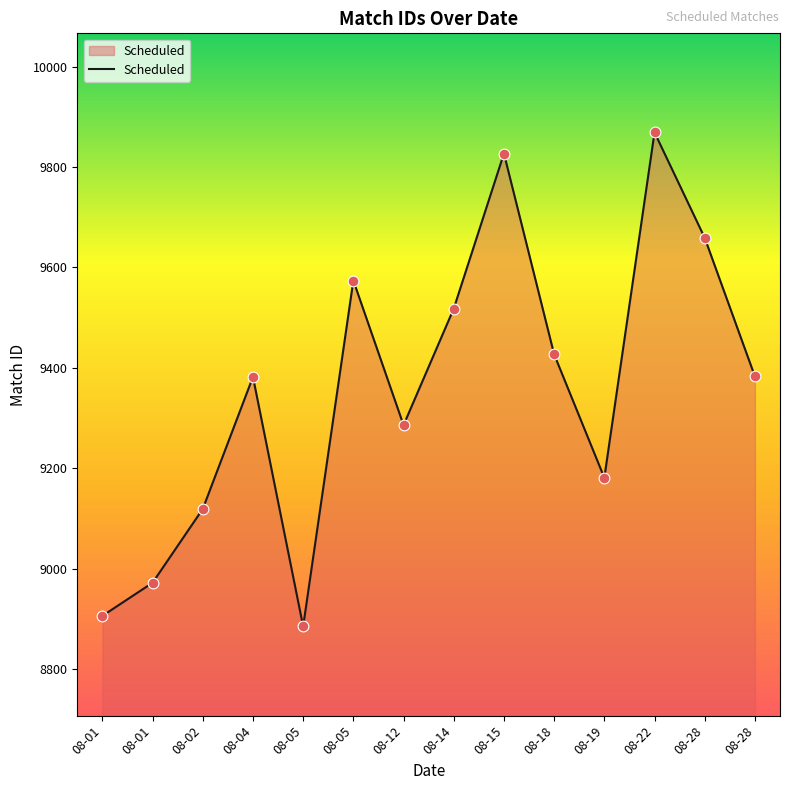

Is this an area chart (filled region under the line)?

Yes